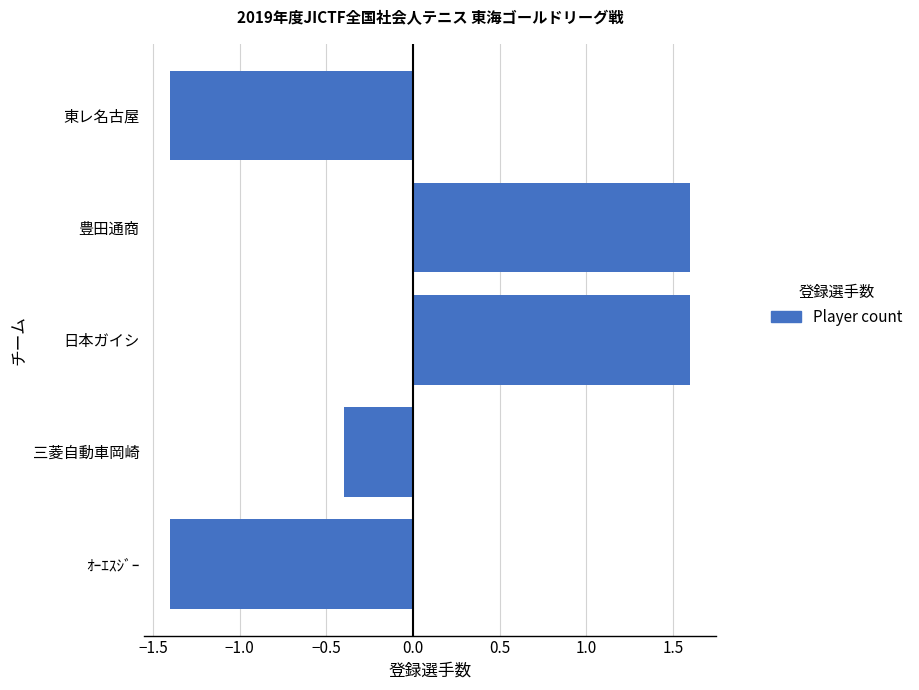

What is the greatest value displayed?

1.6